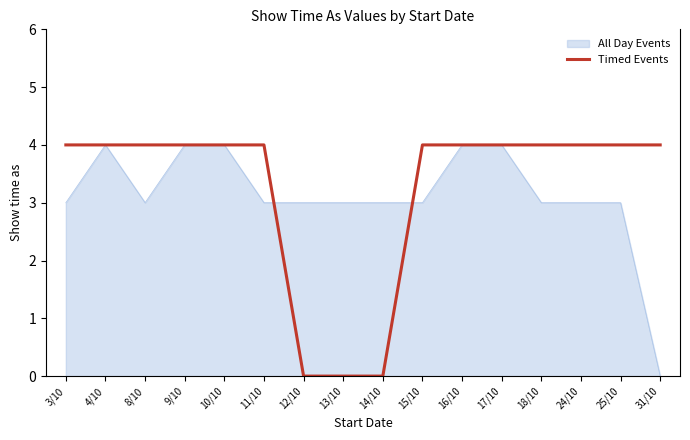

Is it true that Timed Events equals 6 at 11/10?

False